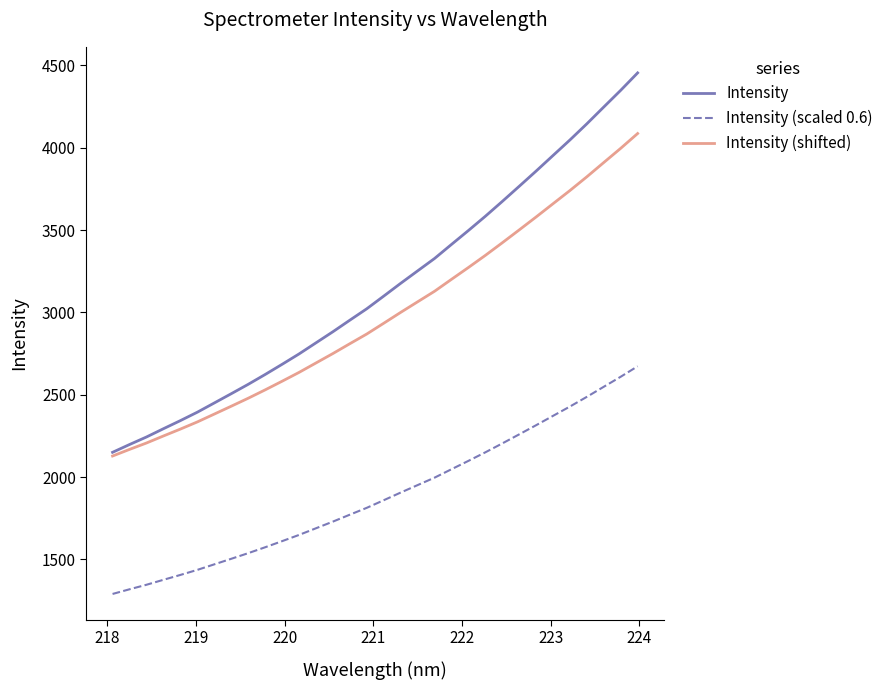

What is the minimum value for Intensity (scaled 0.6)?

1290.2